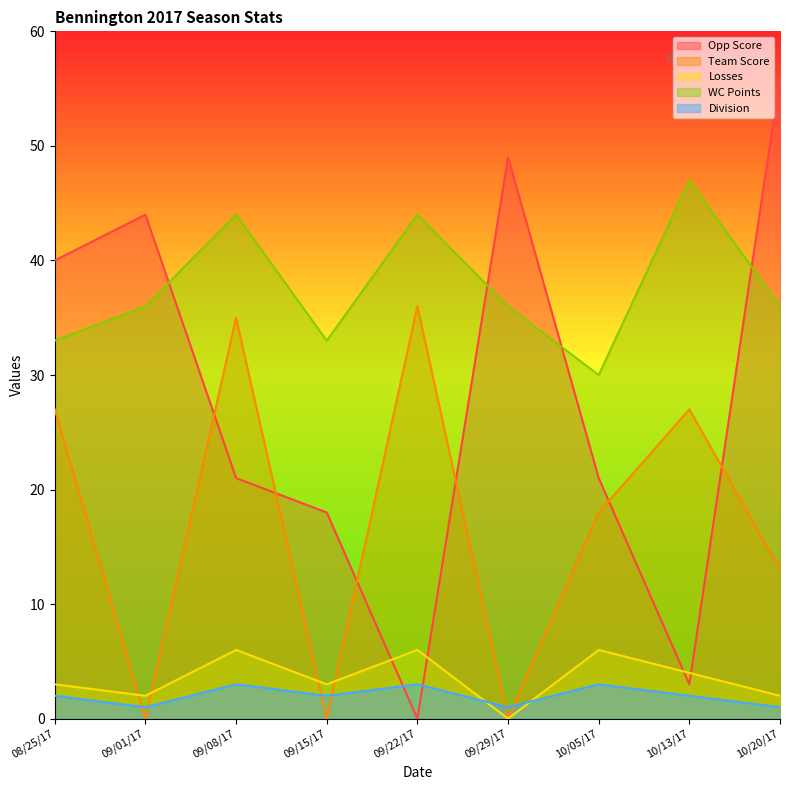

Which has a higher value, 10/05/17 or 09/08/17?

10/05/17